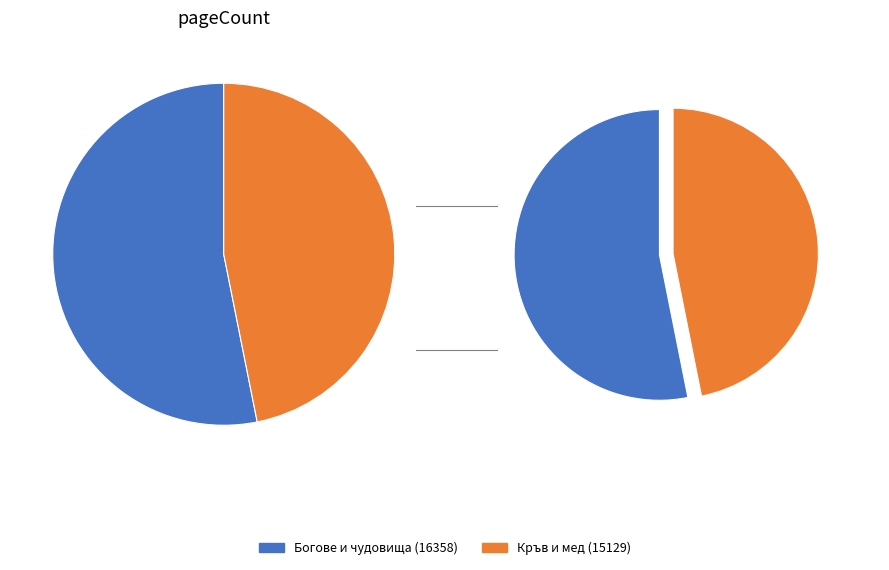

What percentage do Богове и чудовища (16358) and Кръв и мед (15129) together represent?

100.0%